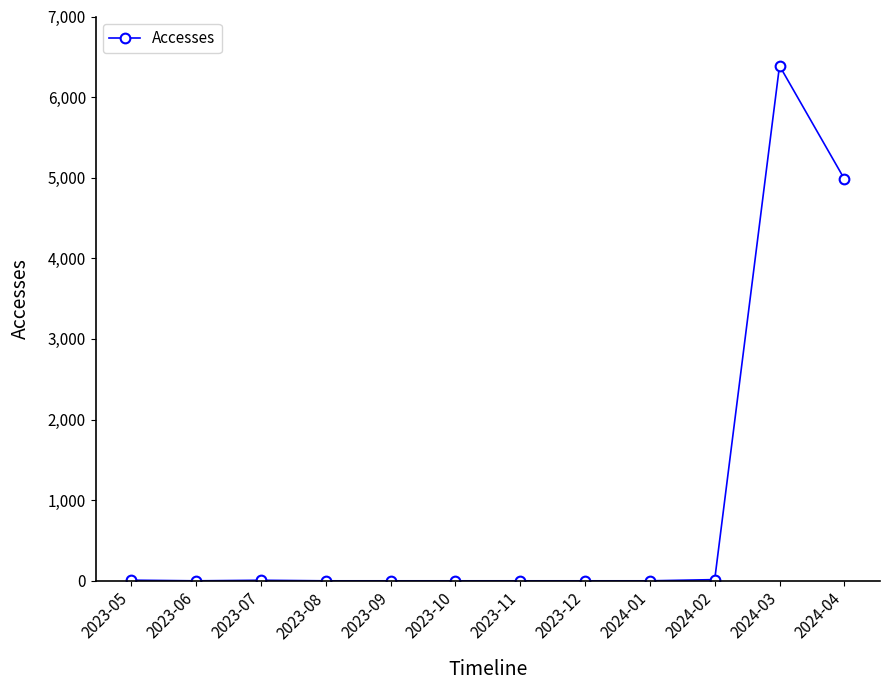

What is the maximum value shown in the chart?

6389